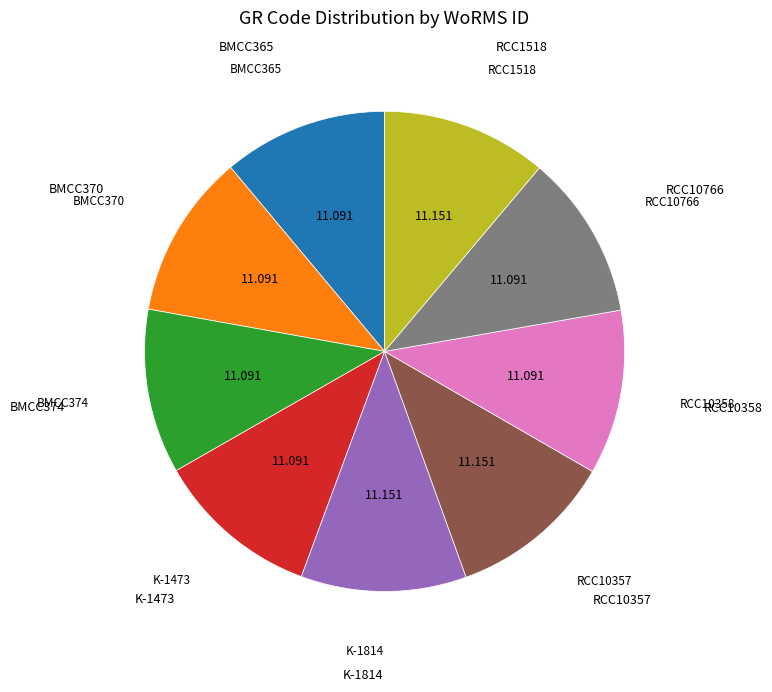

Does any single category account for the majority?

No